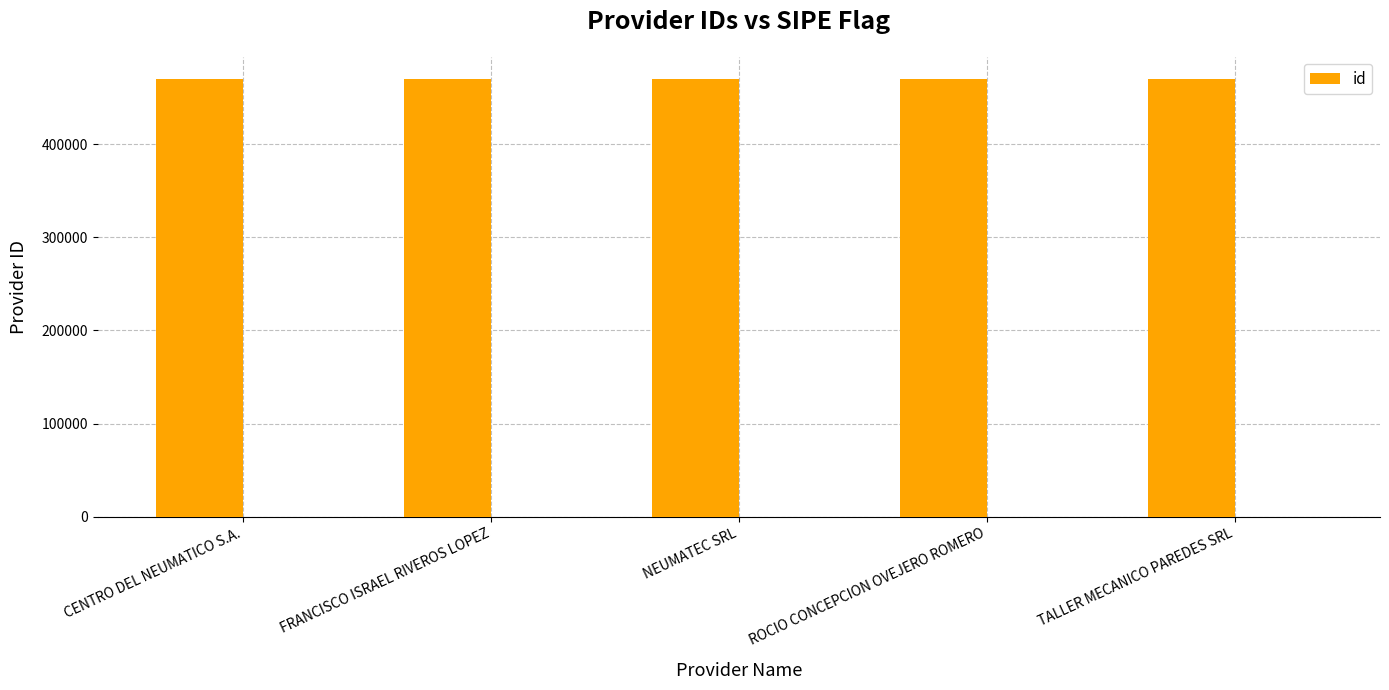

What is the change in value from FRANCISCO ISRAEL RIVEROS LOPEZ to NEUMATEC SRL?

+1